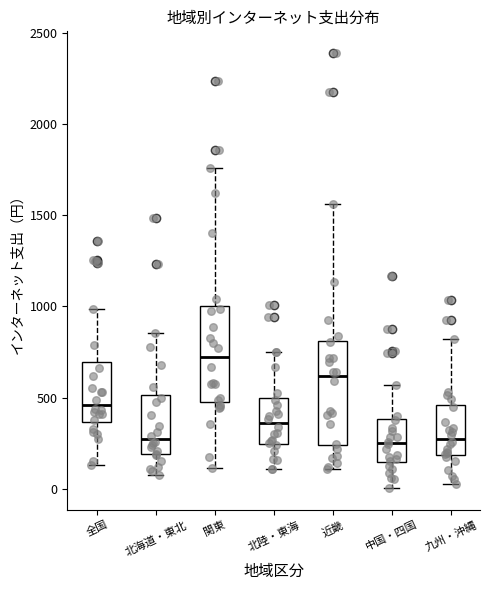

Where is the lower edge of the box for 近畿 on the y-axis? The values are not printed on the chart, so give them approximately, as read against the axis.

250